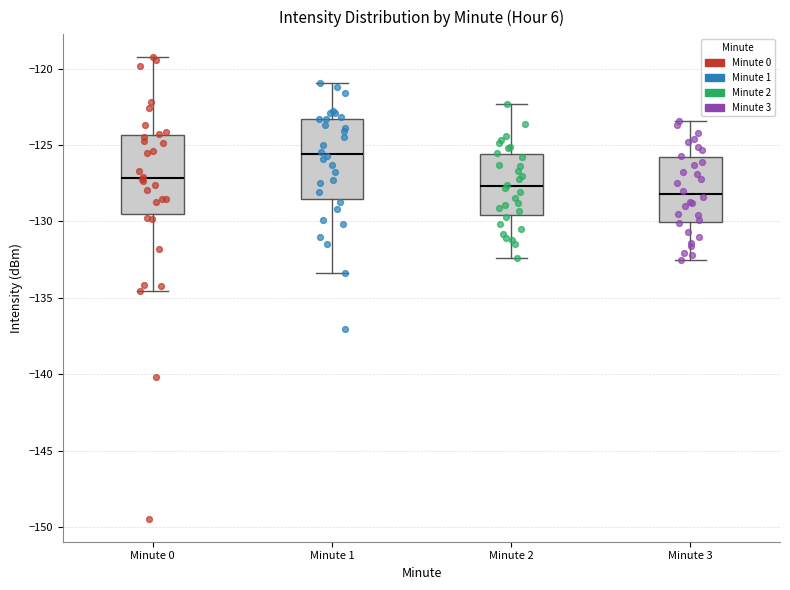

Reading left to right, transcribe this box plot: for each box, give where its median line is, the range the box spans, and where its two whiskers end, as read against the y-axis. The values are not printed on the chart, so give them approximately, as read against the axis.

Minute 0: median -127.0, box -129.5 to -124.5, whiskers -134.5 to -119.5
Minute 1: median -125.5, box -128.5 to -123.5, whiskers -133.5 to -121.0
Minute 2: median -127.5, box -129.5 to -125.5, whiskers -132.5 to -122.5
Minute 3: median -128.0, box -130.0 to -126.0, whiskers -132.5 to -123.5